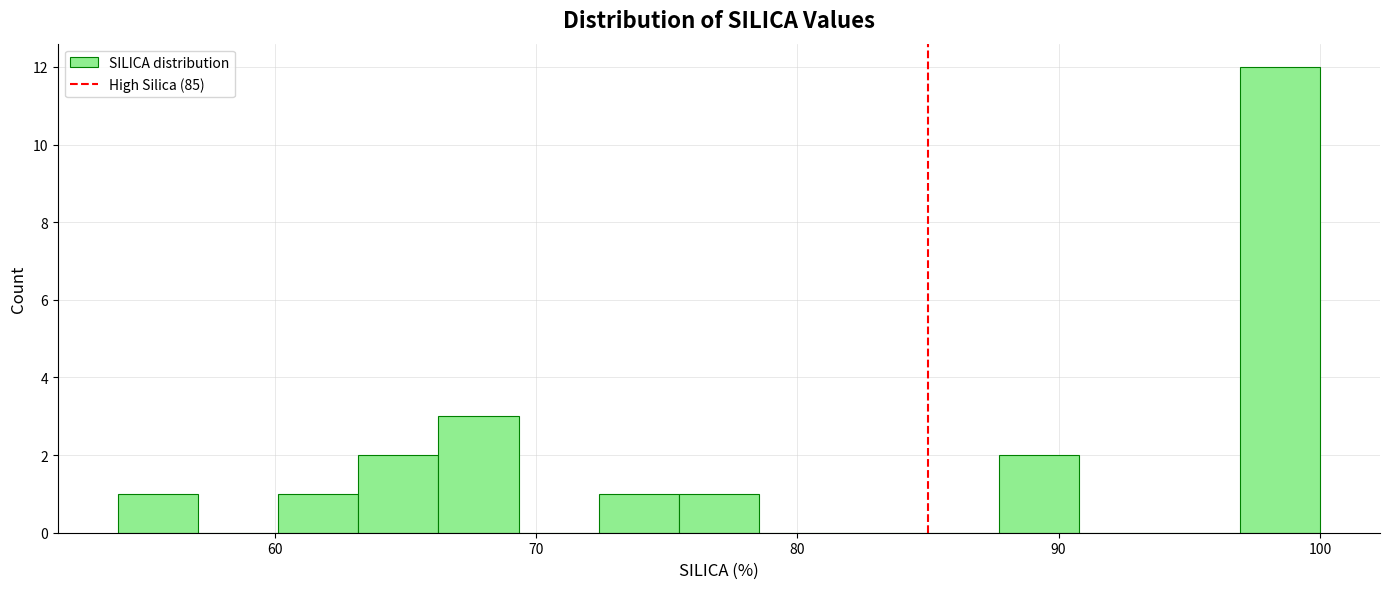

Around what value on the x-axis is the tallest bar? Give the approximate position of its centre, as read against the axis.

98